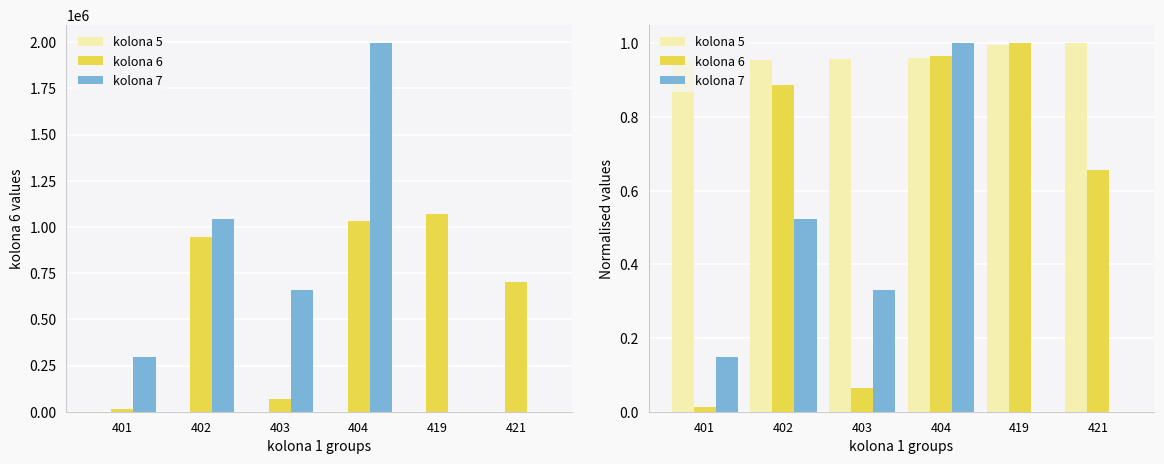

Which has a higher value, 401 or 419?

419